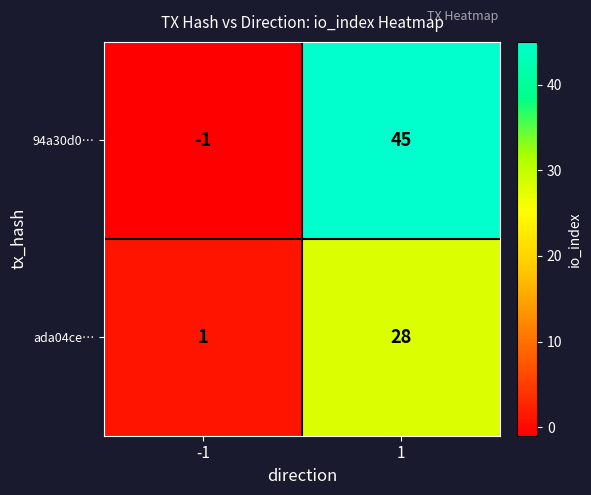

What is the greatest value displayed?

45